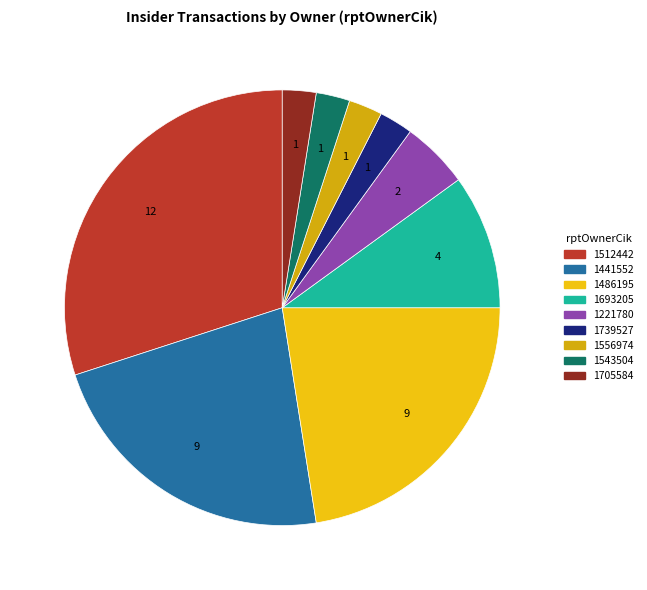

Which has a higher value, 1441552 or 1512442?

1512442